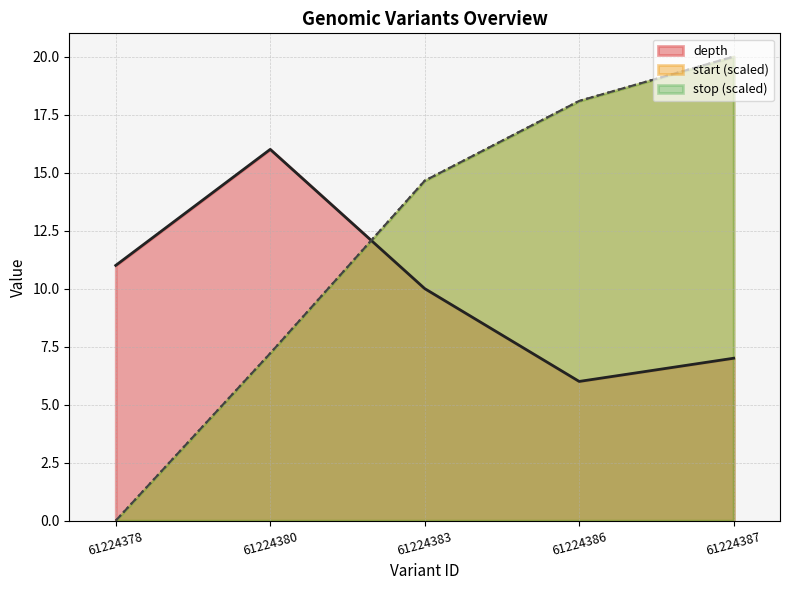

At which label is depth closest to 11?

61224378